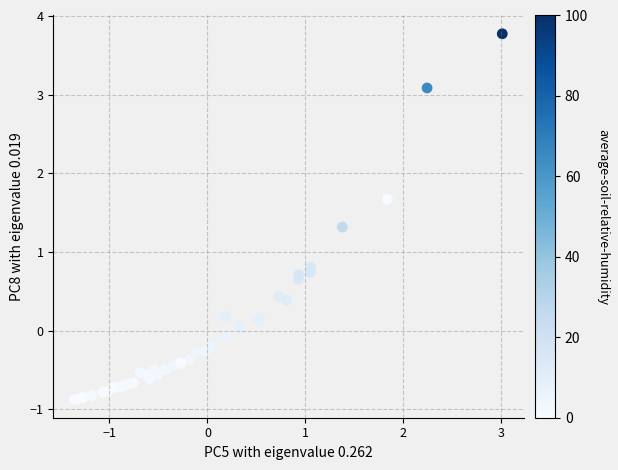

What Y value in the scatter plot is closest to 1?

0.8